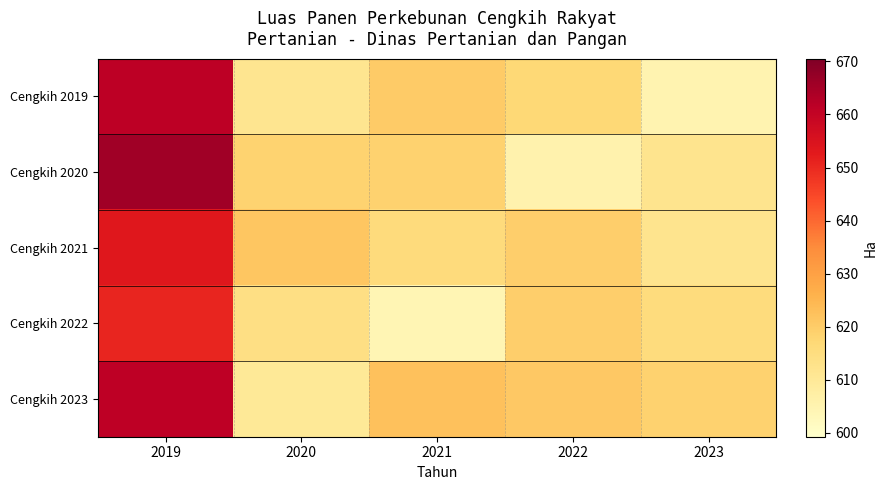

Reading left to right, transcribe all the data shown in this chart.

Cengkih 2019: 2019=661.5	2020=611.8	2021=620.2	2022=616.9	2023=604.9
Cengkih 2020: 2019=665.5	2020=618.2	2021=618.7	2022=605.6	2023=612.0
Cengkih 2021: 2019=653.4	2020=621.5	2021=615.9	2022=619.5	2023=611.9
Cengkih 2022: 2019=650.5	2020=614.1	2021=604.3	2022=619.6	2023=615.6
Cengkih 2023: 2019=661.2	2020=610.1	2021=622.4	2022=620.9	2023=618.6